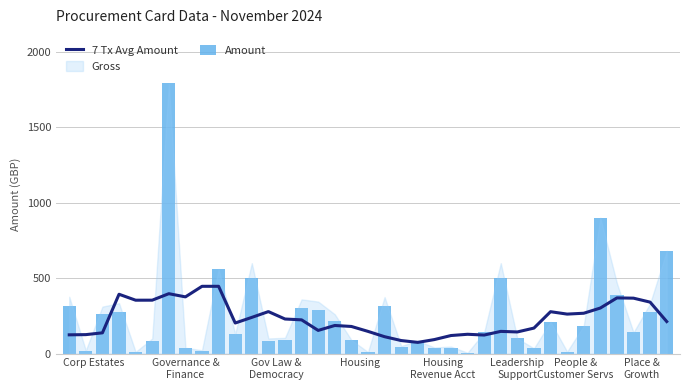

What is the difference between the highest and lowest values at Housing?

114.7